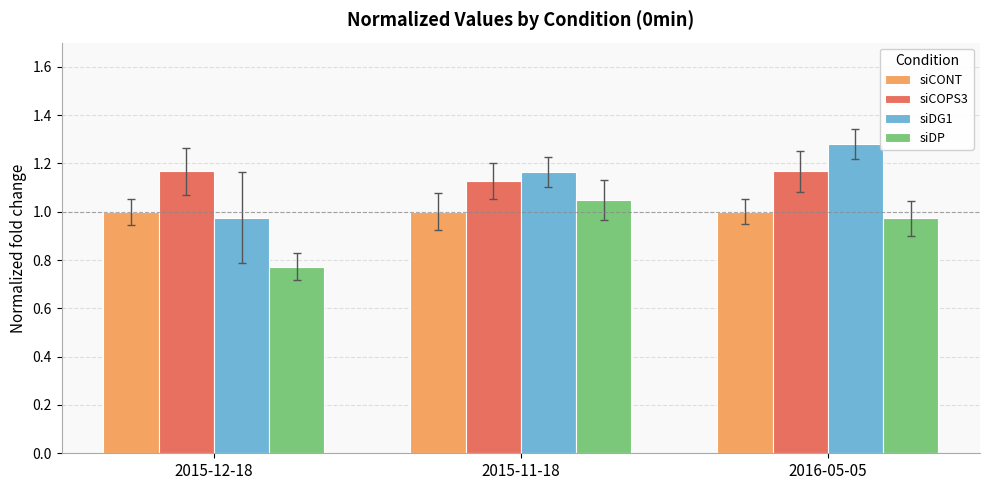

At how many categories does at least one series exceed 1?

3